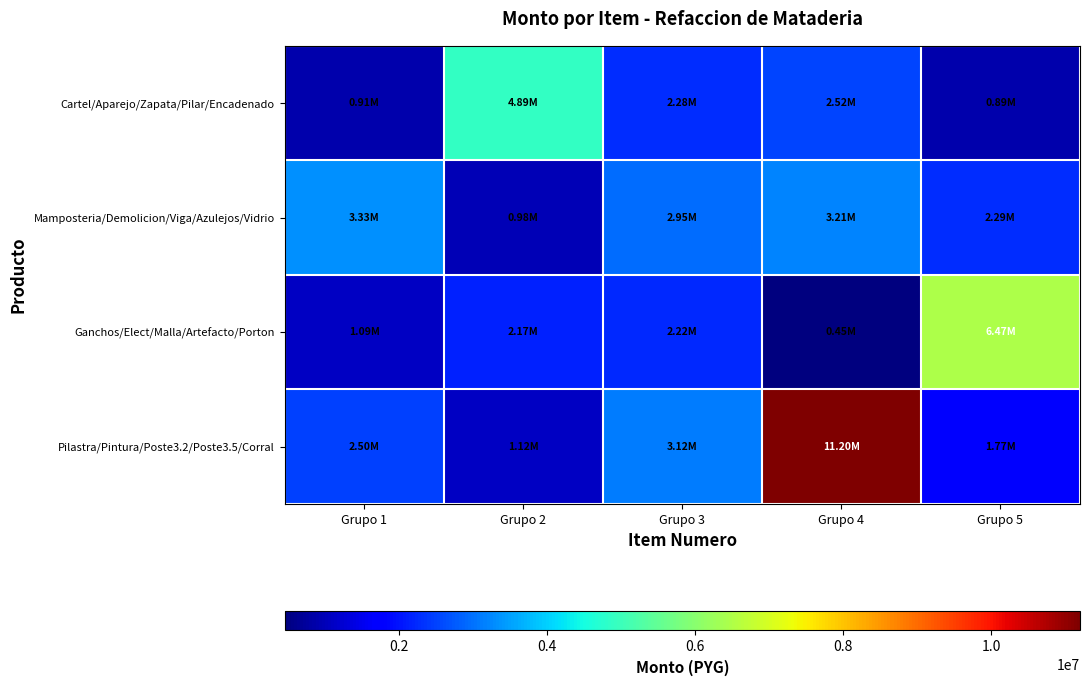

What is the difference between the highest and lowest values at Grupo 4?

10747598